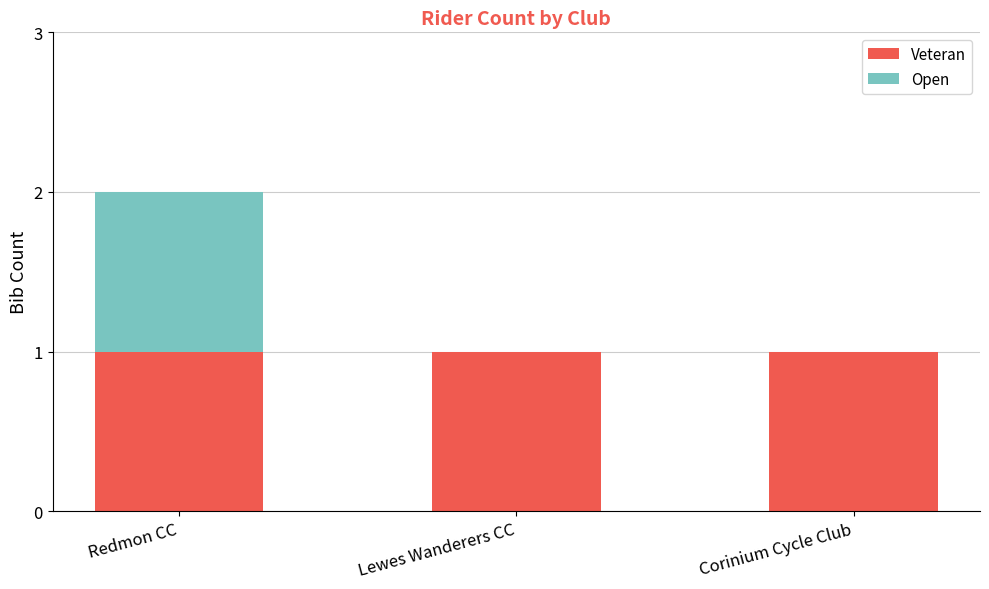

Is it true that Veteran equals 1 at Lewes Wanderers CC?

True